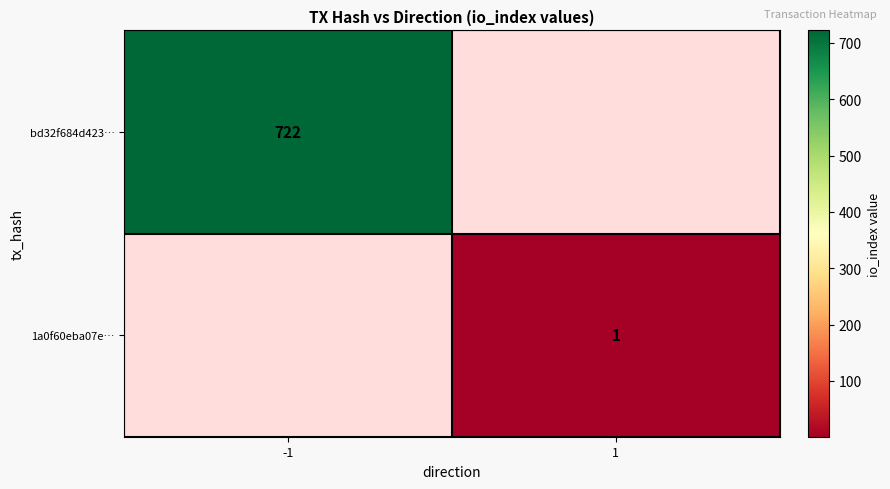

True or false: bd32f684d423… has a value of 722 at -1.

True